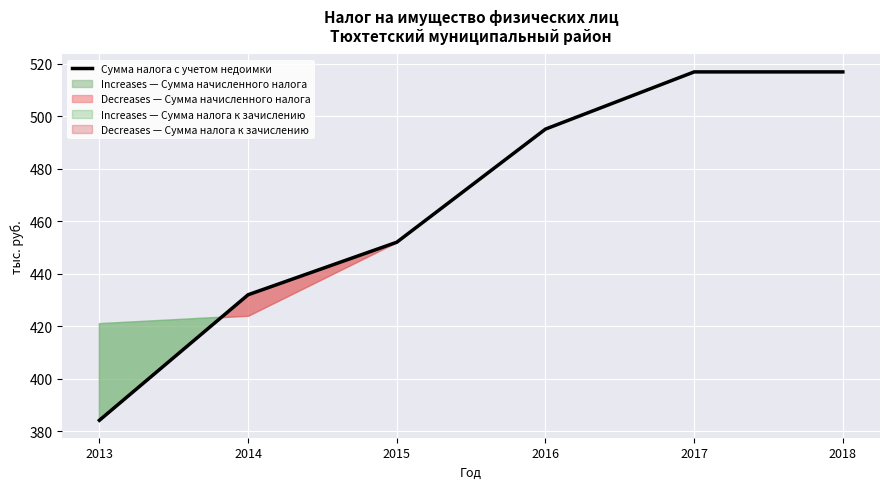

What value does the data have at 2018?

516.9